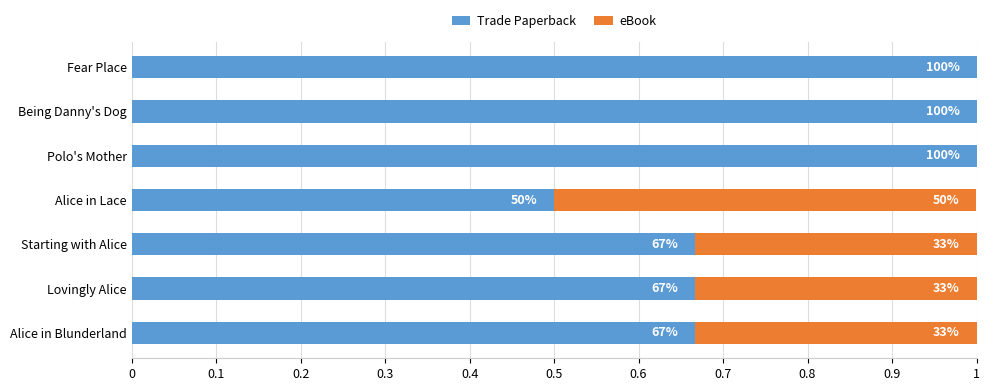

What is the difference between the second highest and second lowest values in the eBook series?

0.3